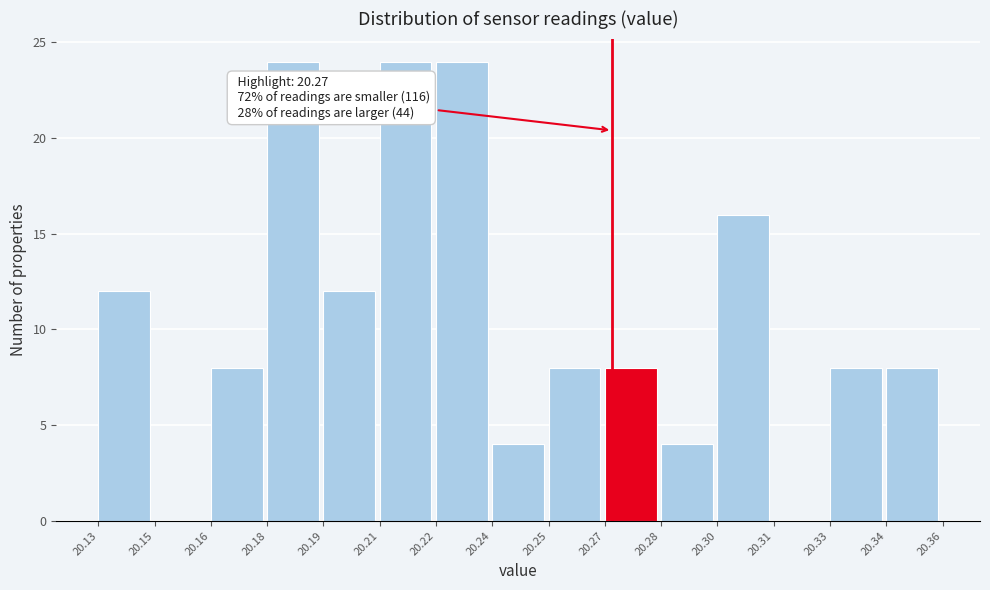

Reading left to right, extract all data points from this chart.

20.13=12	20.15=0	20.16=8	20.18=24	20.19=12	20.21=24	20.22=24	20.24=4	20.25=8	20.27=8	20.28=4	20.30=16	20.31=0	20.33=8	20.34=8